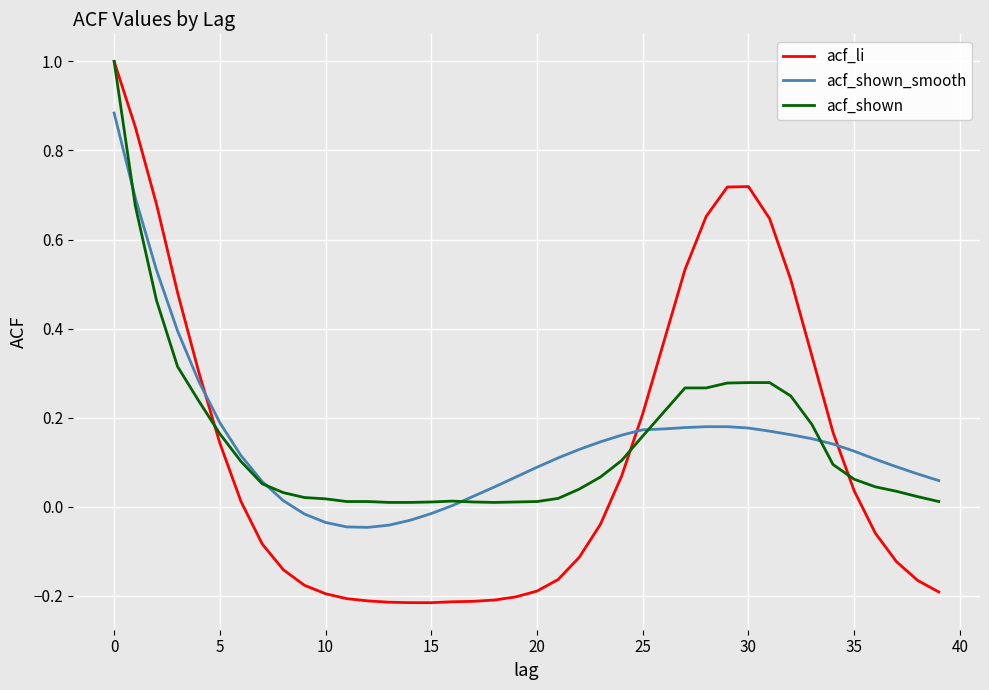

What is the maximum value for acf_li?

1.0